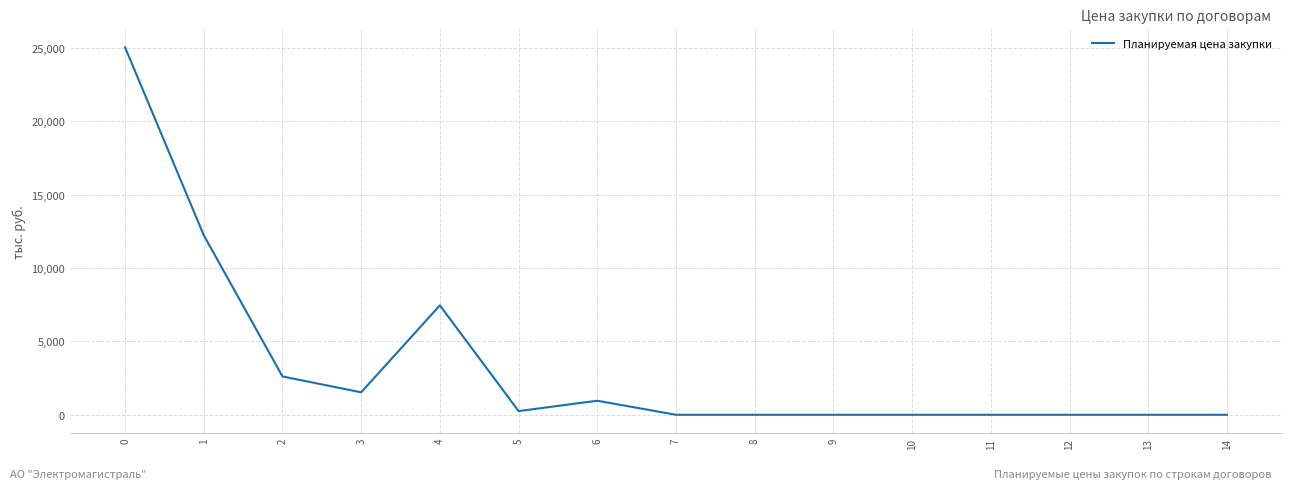

True or false: the data shows 25027.2 at 0.

True